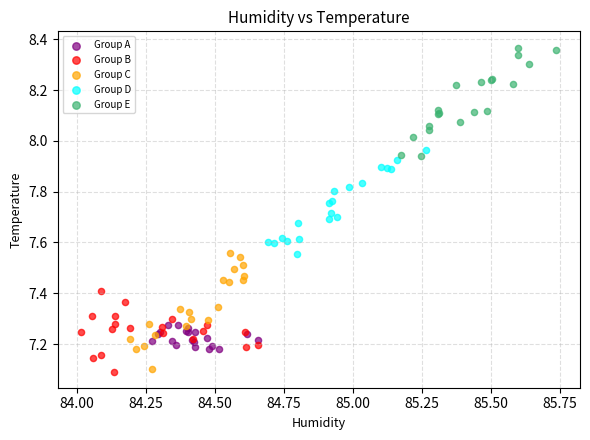

Which series contains the highest Y value?

Group E